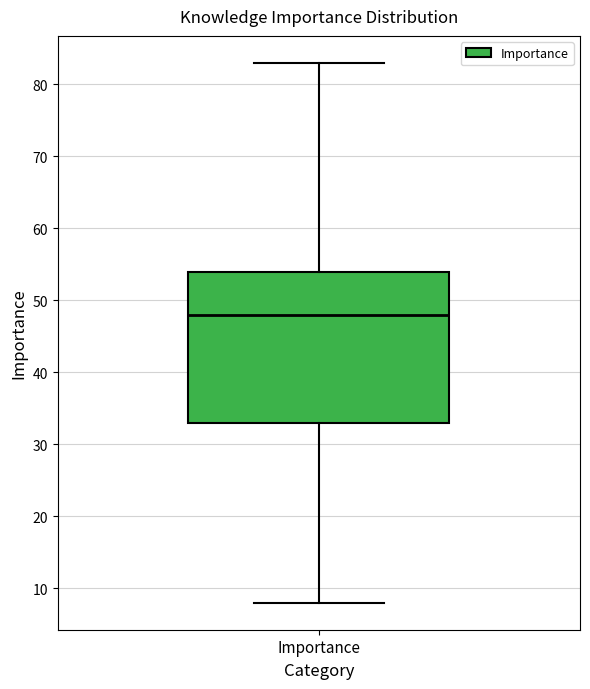

Read this box plot against the y-axis: the position of the median line, the range covered by the box, and the ends of both whiskers. The values are not printed on the chart, so give them approximately, as read against the axis.

median 48, box 33 to 54, whiskers 8 to 83